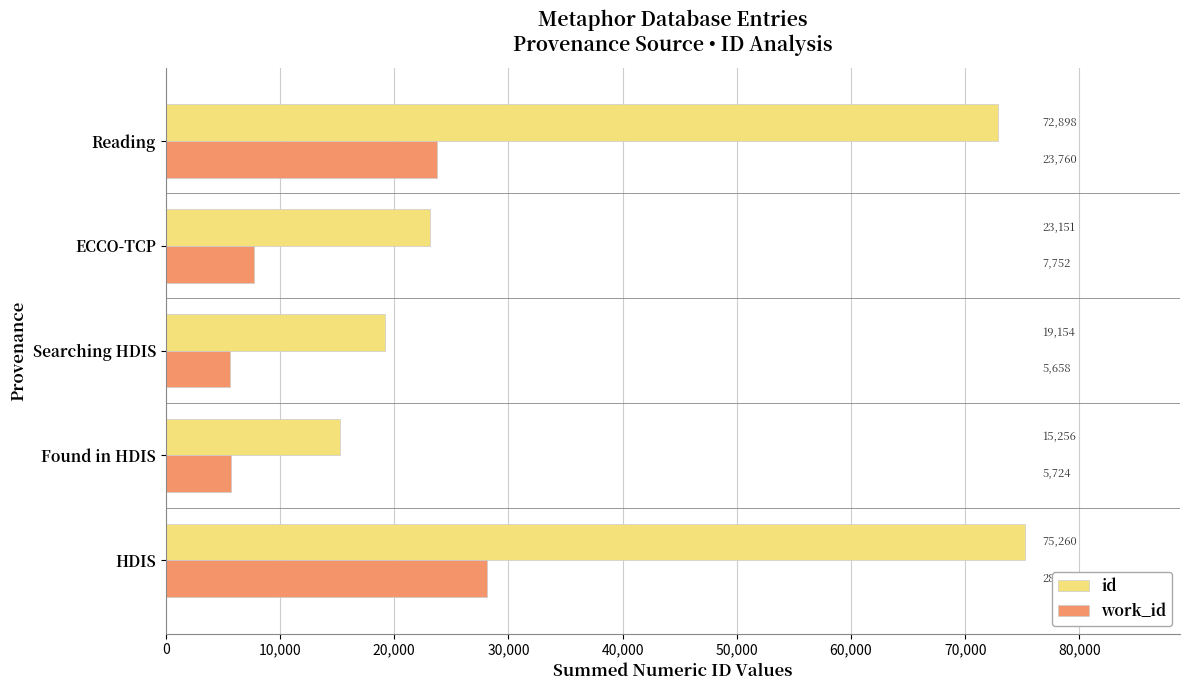

The work_id series shows 7752 at ECCO-TCP. True or false?

True